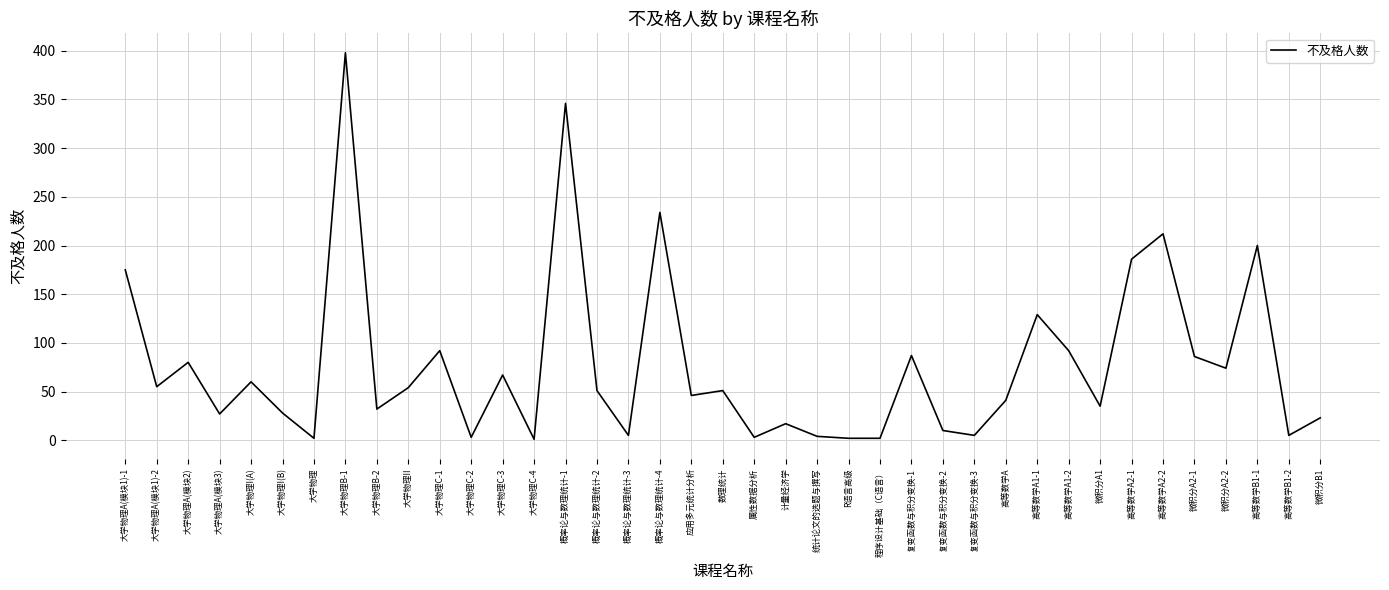

Where is the first local maximum?

大学物理A(模块2)